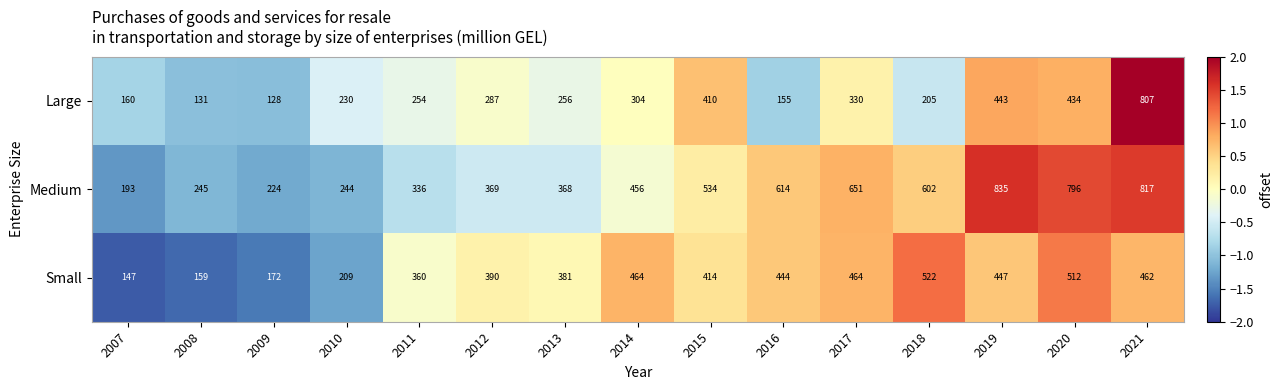

Which series has the largest range (max minus min)?

Large